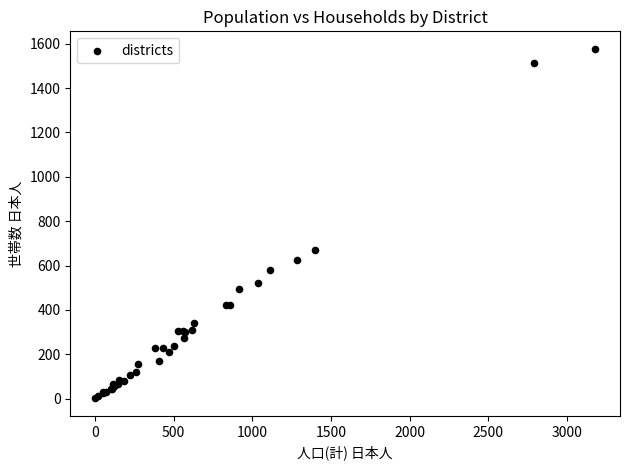

What Y value in the scatter plot is closest to 789?

669